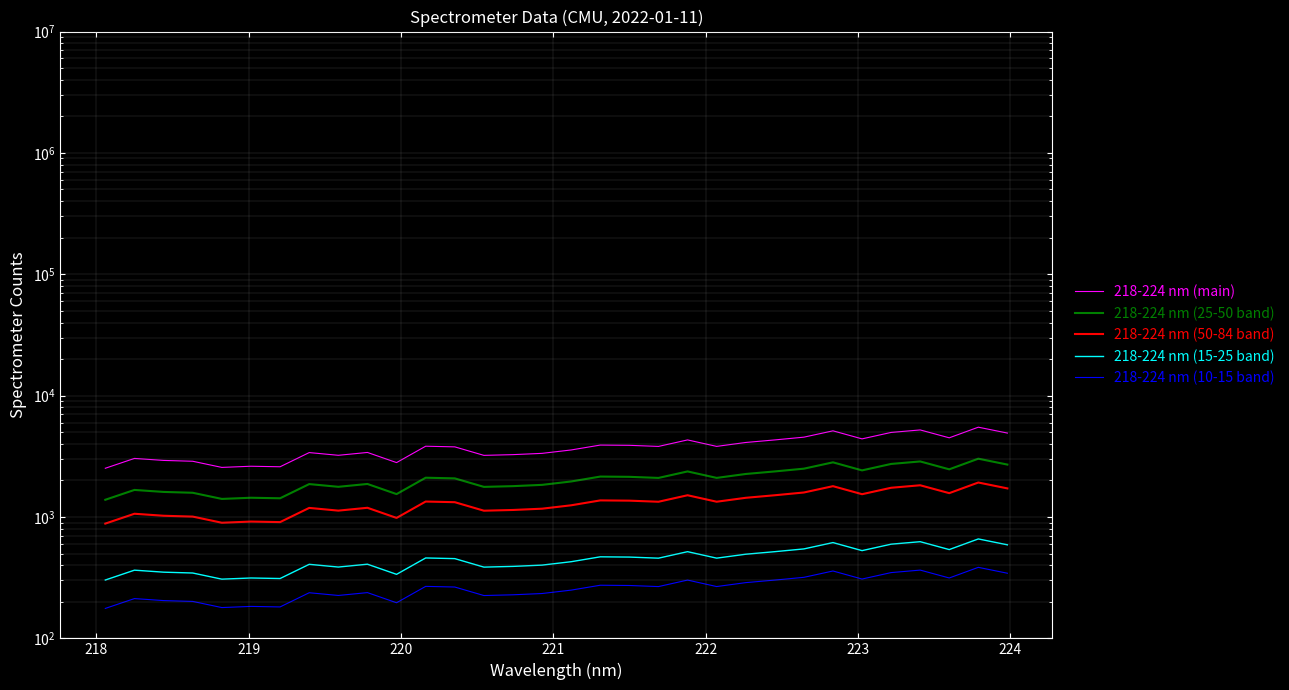

In 218-224 nm (50-84 band), how many points are lower than both neighbors (excluding endpoints)?

9